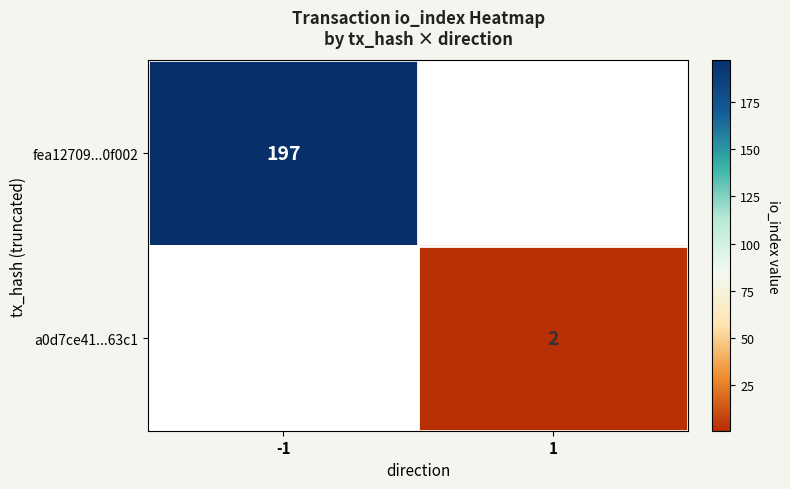

True or false: a0d7ce41...63c1 has a value of 4 at 1.

False